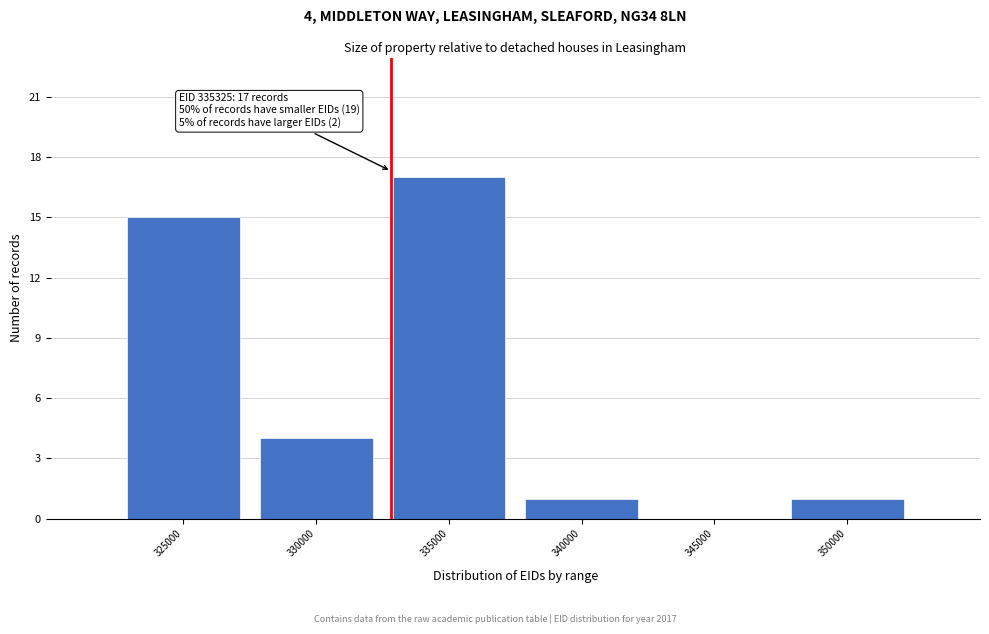

Reading right to left, list all the values displayed in this chart.

350000=1	345000=0	340000=1	335000=17	330000=4	325000=15